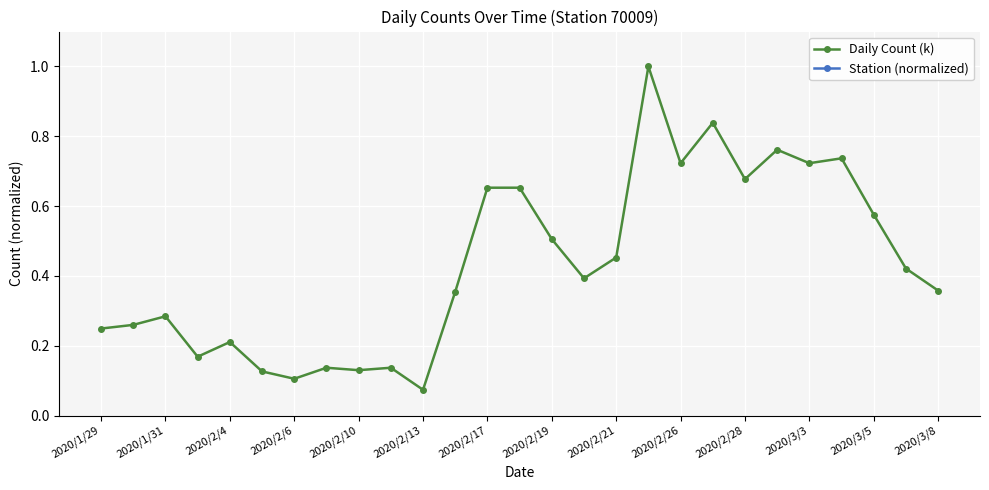

At which category does Daily Count (k) reach its first local peak?

2020/1/31